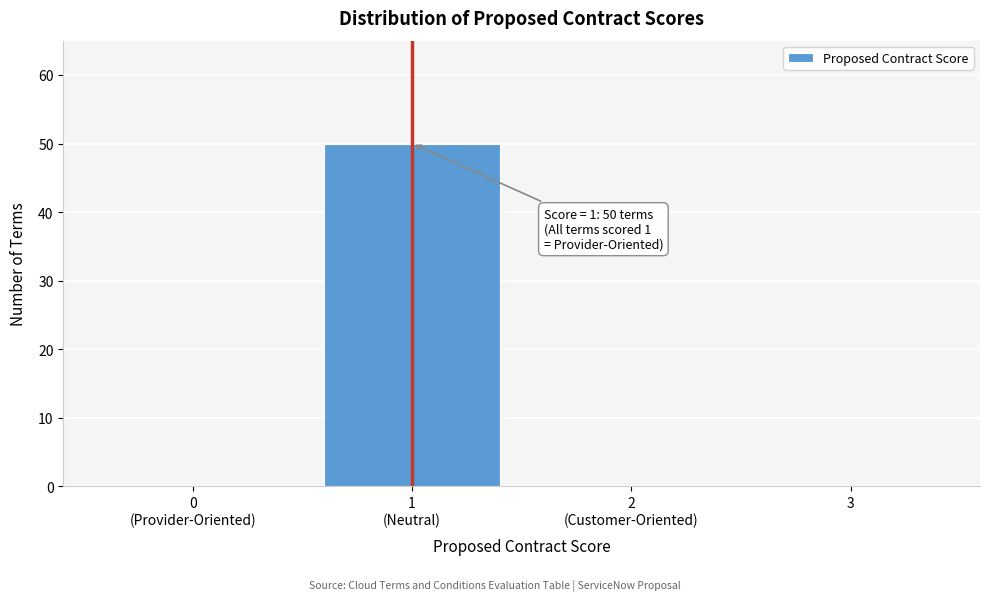

What is the sum of all values?

50